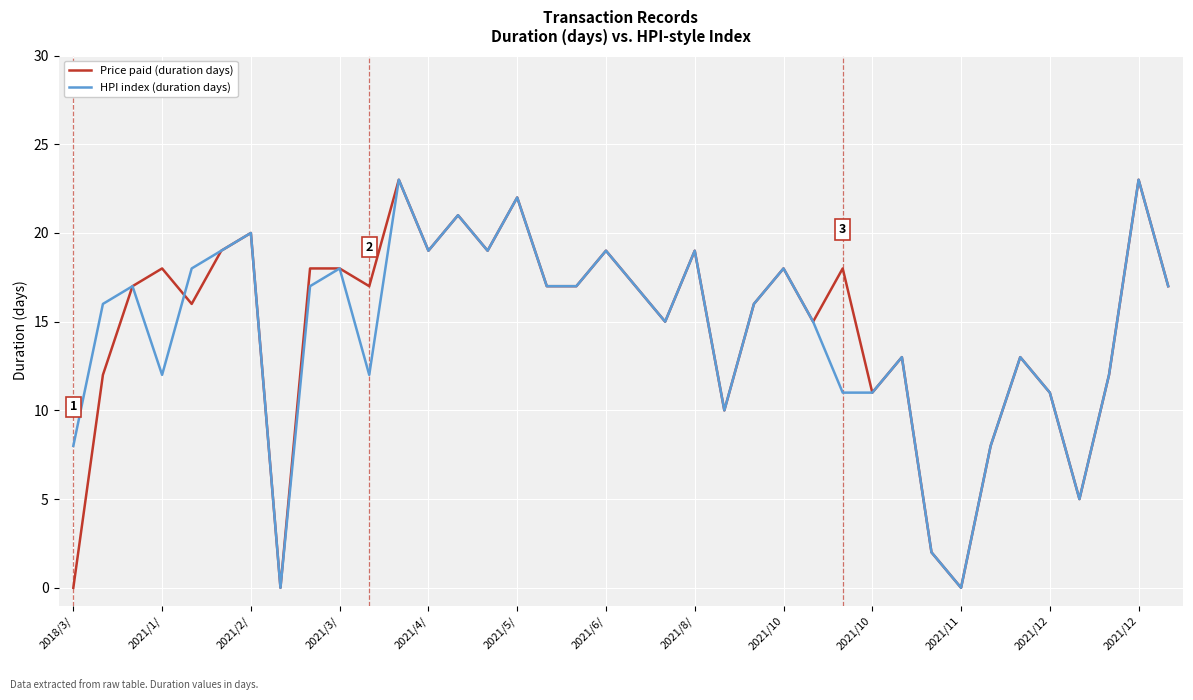

What is the maximum value for Price paid (duration days)?

23